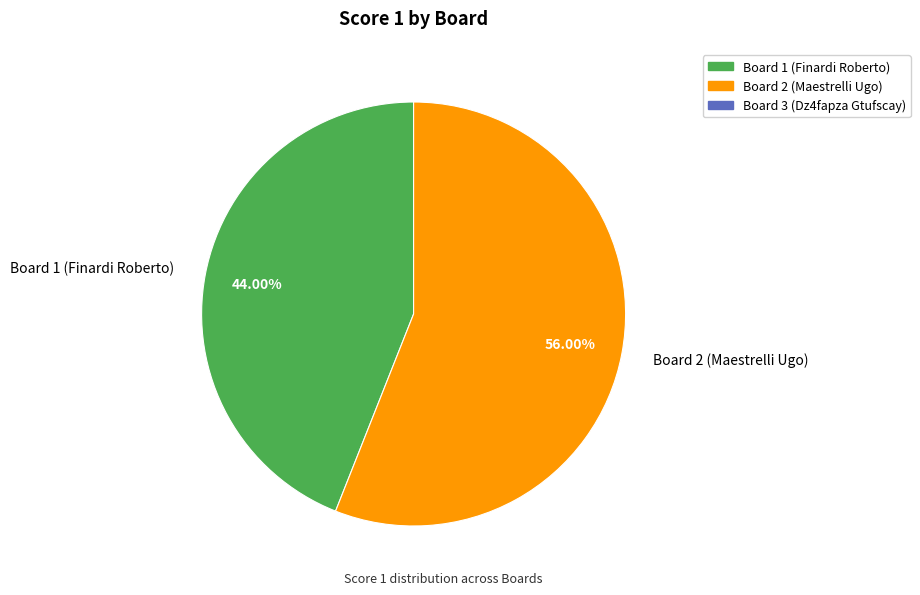

Which slice represents more than half of the pie?

Board 2 (Maestrelli Ugo)